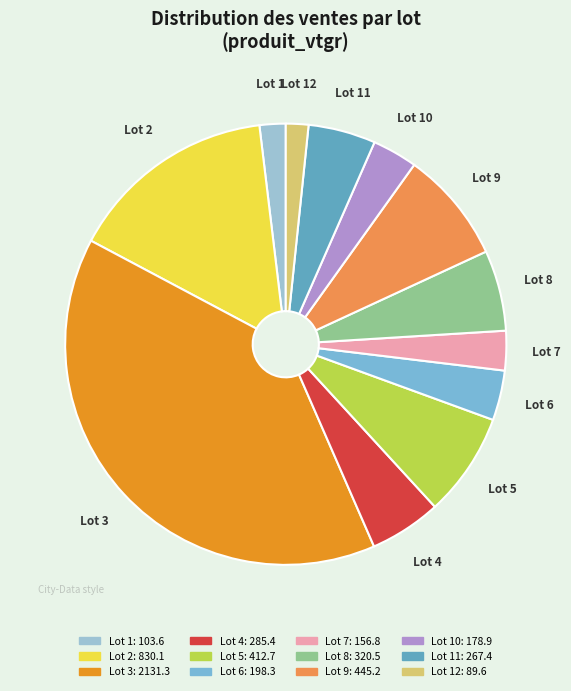

Count the number of slices in the pie.

12